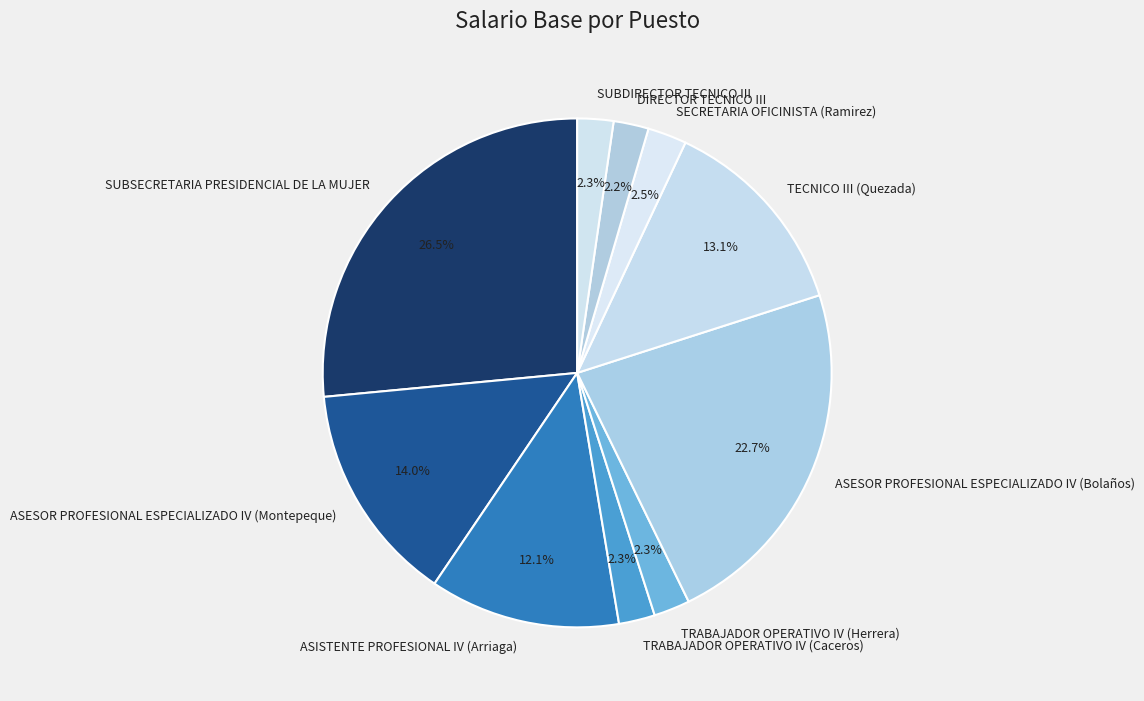

To the nearest percent, what is the average slice percentage?

10%